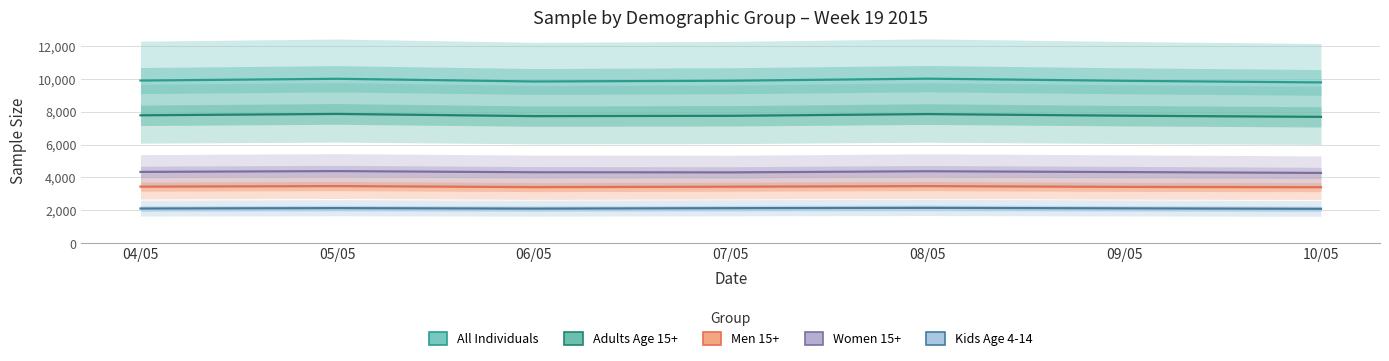

What is the difference between the second highest and minimum values in the All Individuals series?

221